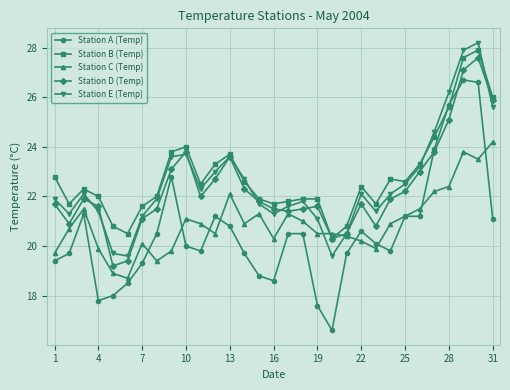

Is this an area chart (filled region under the line)?

No